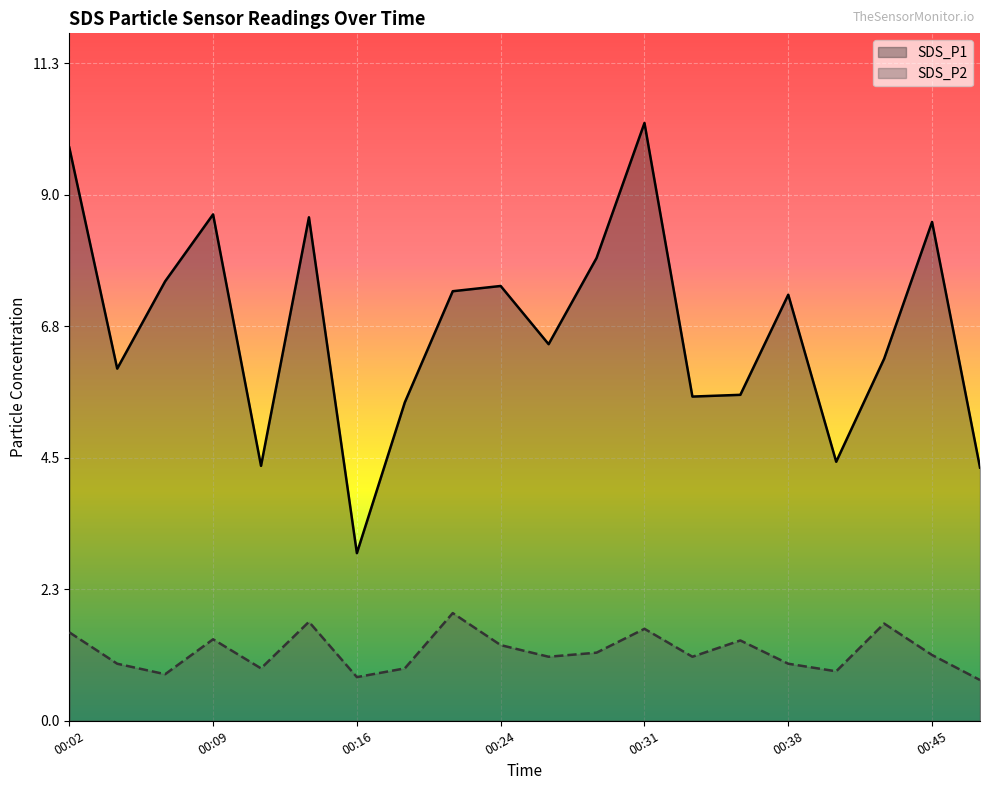

How many data points in SDS_P1 are above 7?

10